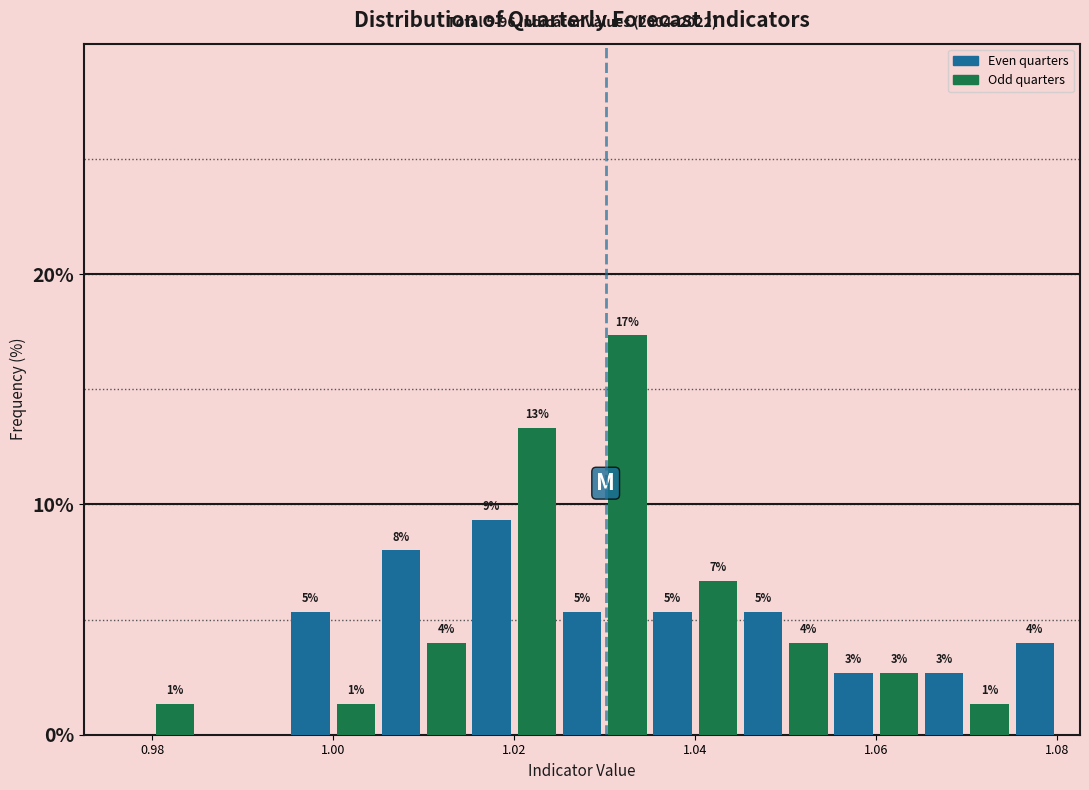

Read against the x-axis, roughly where is the centre of the tallest bar?

1.032